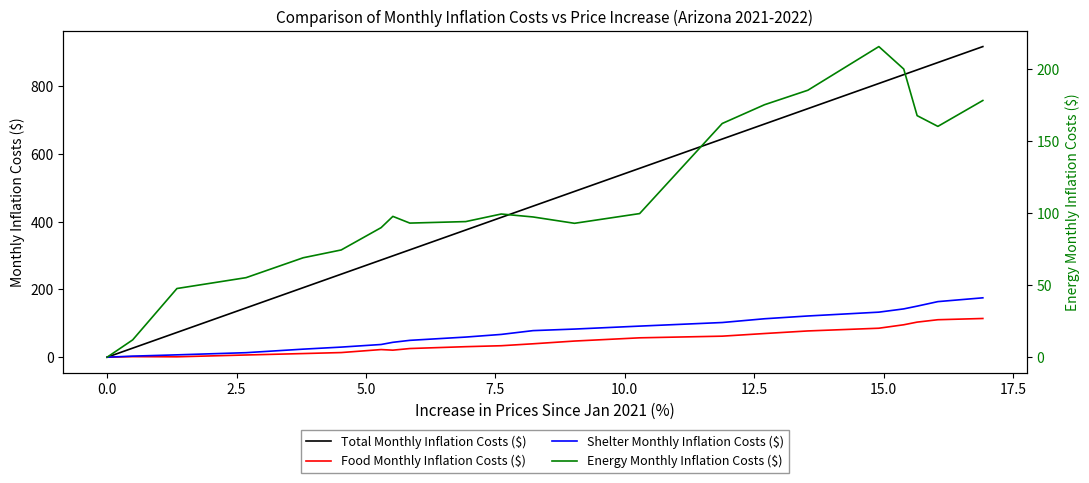

True or false: Total Monthly Inflation Costs ($) and Food Monthly Inflation Costs ($) cross at least once.

False